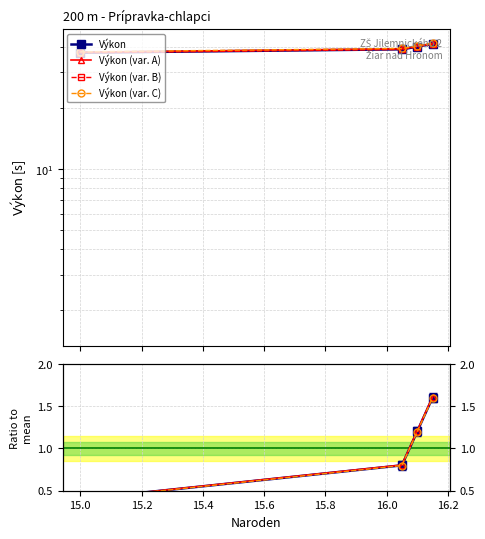

What is the approximate value of Výkon at 15?

37.5